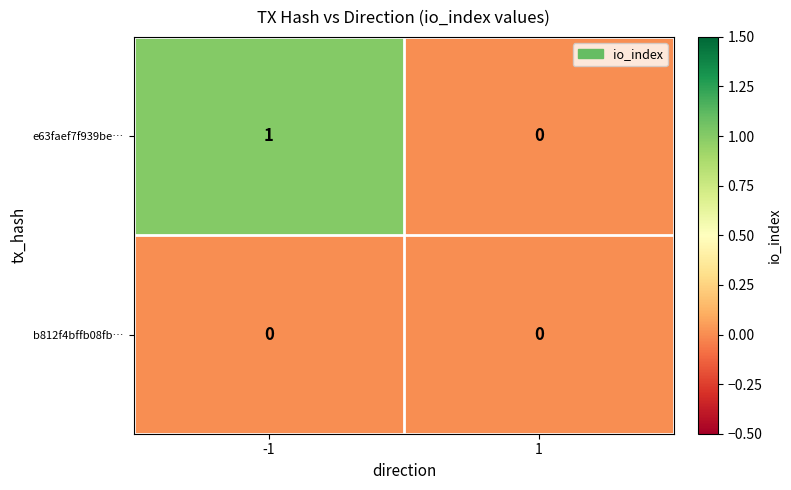

The e63faef7f939be… series shows 1 at -1. True or false?

True